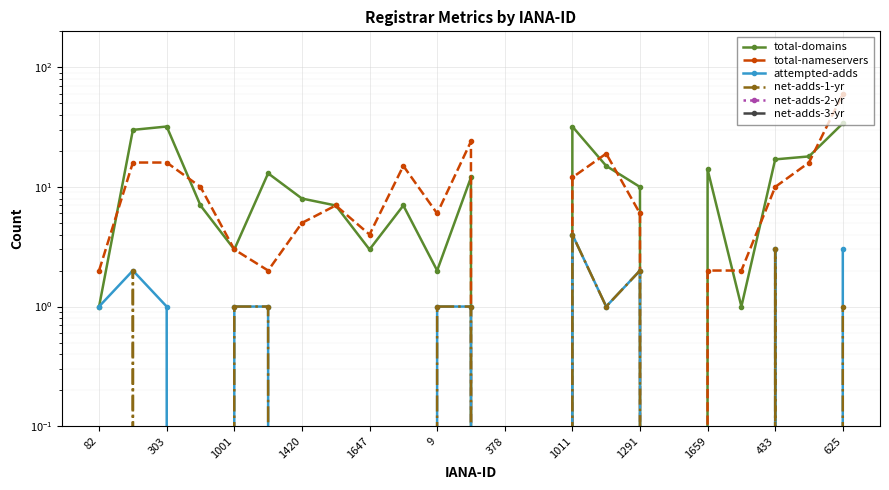

Which has a higher value, 13 or 1420?

1420